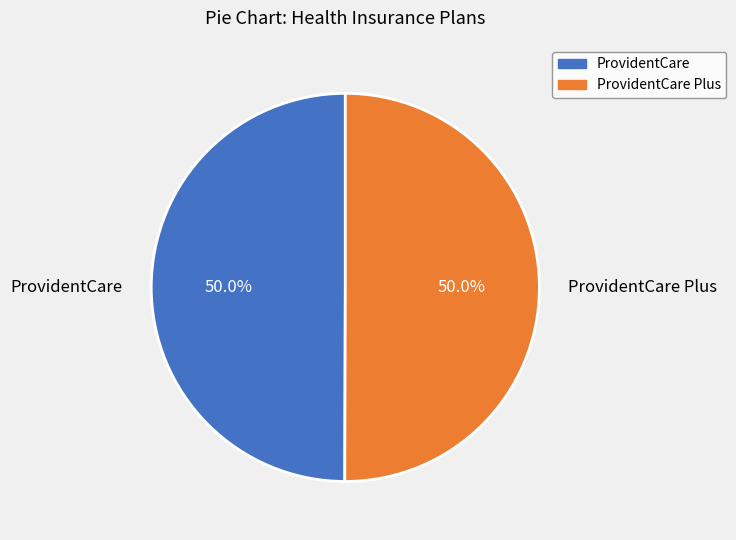

What percentage is the ProvidentCare Plus slice, to the nearest percent?

50%